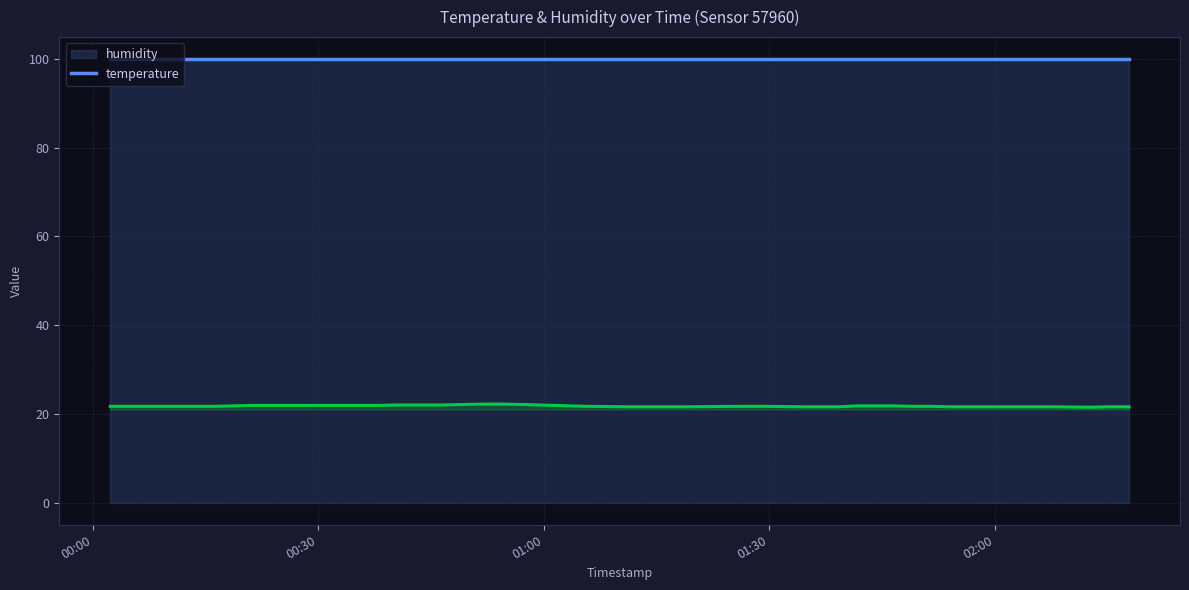

Approximately how many times larger is the value at 2022-09-09T02:15:24 compared to 2022-09-09T00:02:21?

1.0